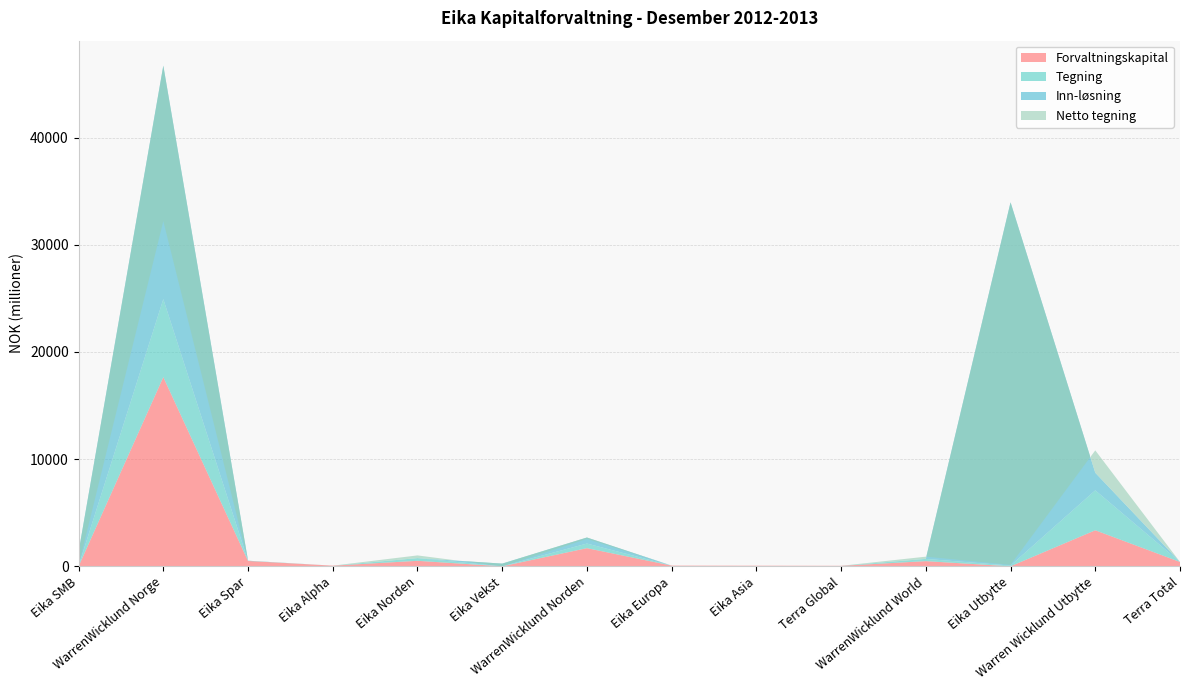

Reading left to right, extract all data points from this chart.

Forvaltningskapital: Eika SMB=0	WarrenWicklund Norge=17651	Eika Spar=498	Eika Alpha=60	Eika Norden=513	Eika Vekst=0	WarrenWicklund Norden=1694	Eika Europa=64	Eika Asia=56	Terra Global=46	WarrenWicklund World=482	Eika Utbytte=0	Warren Wicklund Utbytte=3362	Terra Total=405
Tegning: Eika SMB=41	WarrenWicklund Norge=7281	Eika Spar=4	Eika Alpha=0	Eika Norden=252	Eika Vekst=0	WarrenWicklund Norden=430	Eika Europa=0	Eika Asia=0	Terra Global=0	WarrenWicklund World=209	Eika Utbytte=68	Warren Wicklund Utbytte=3728	Terra Total=0
Inn-løsning: Eika SMB=1307	WarrenWicklund Norge=21777	Eika Spar=20	Eika Alpha=0	Eika Norden=0	Eika Vekst=252	WarrenWicklund Norden=564	Eika Europa=0	Eika Asia=0	Terra Global=0	WarrenWicklund World=7	Eika Utbytte=33893	Warren Wicklund Utbytte=1635	Terra Total=0
Netto tegning: Eika SMB=-1266	WarrenWicklund Norge=-14496	Eika Spar=-16	Eika Alpha=0	Eika Norden=252	Eika Vekst=-252	WarrenWicklund Norden=-134	Eika Europa=0	Eika Asia=0	Terra Global=0	WarrenWicklund World=202	Eika Utbytte=-33825	Warren Wicklund Utbytte=2093	Terra Total=0